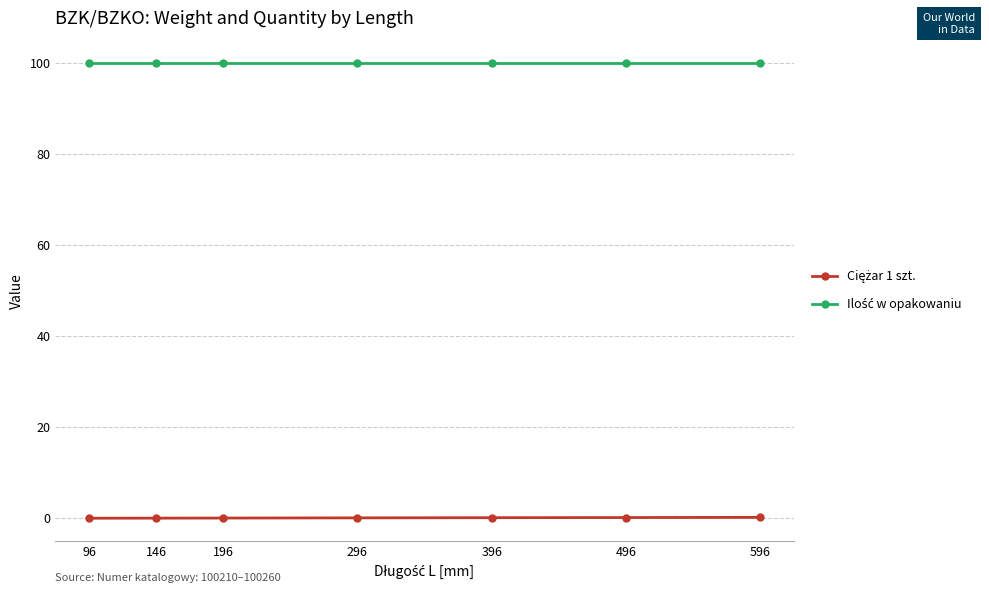

What is the greatest value displayed?

100.0